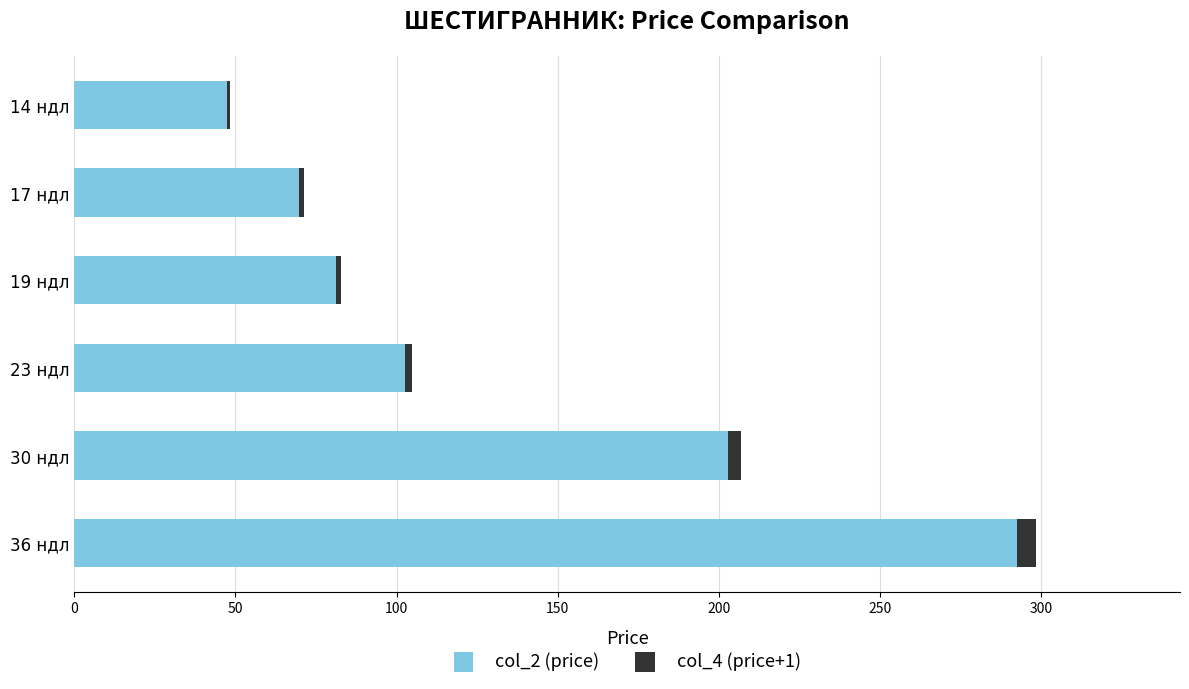

How many categories are shown in the chart?

6